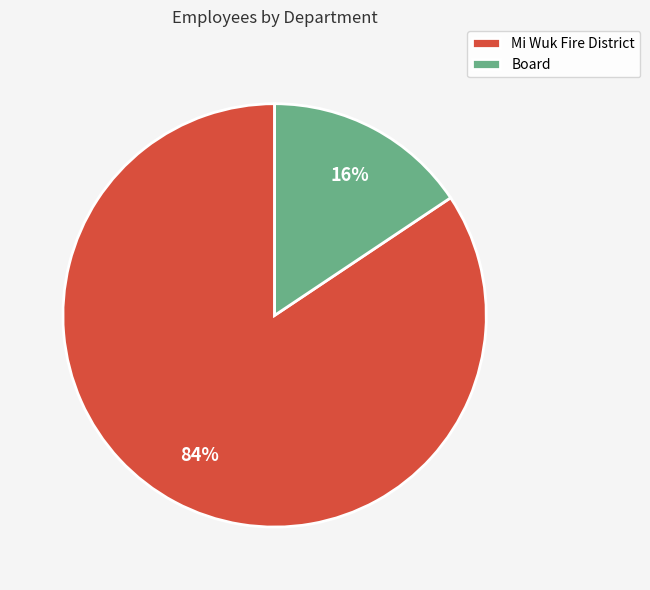

How many slices are in this pie chart?

2